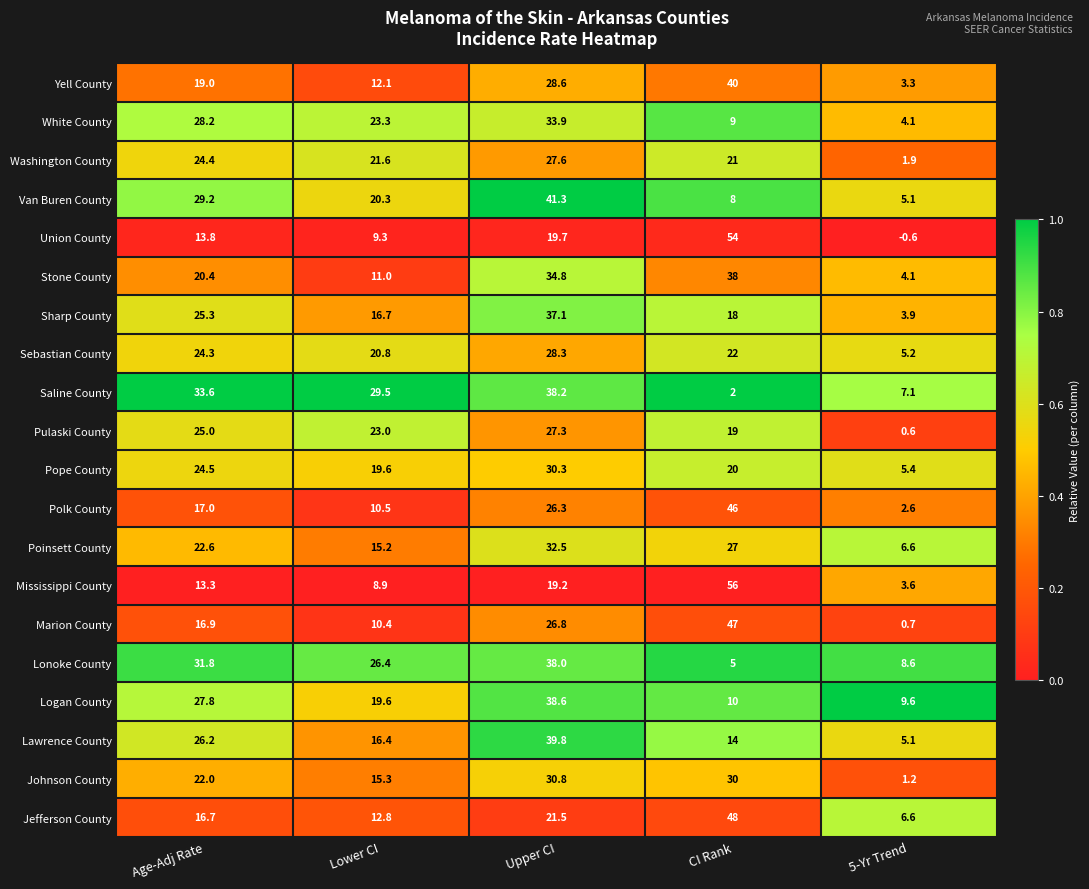

Which series changed the most between Age-Adj Rate and CI Rank?

Mississippi County